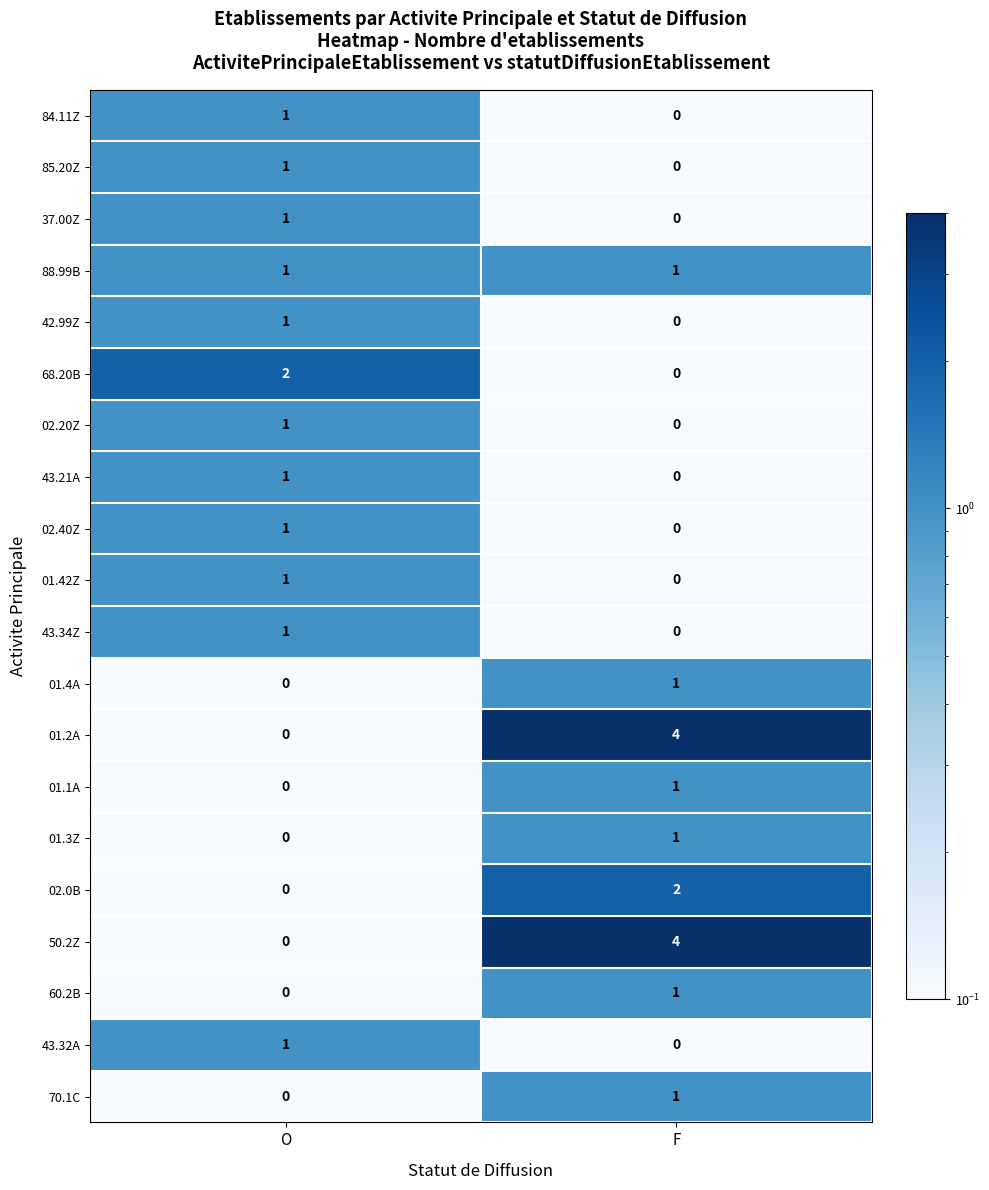

At which category is the sum across all series the highest?

F